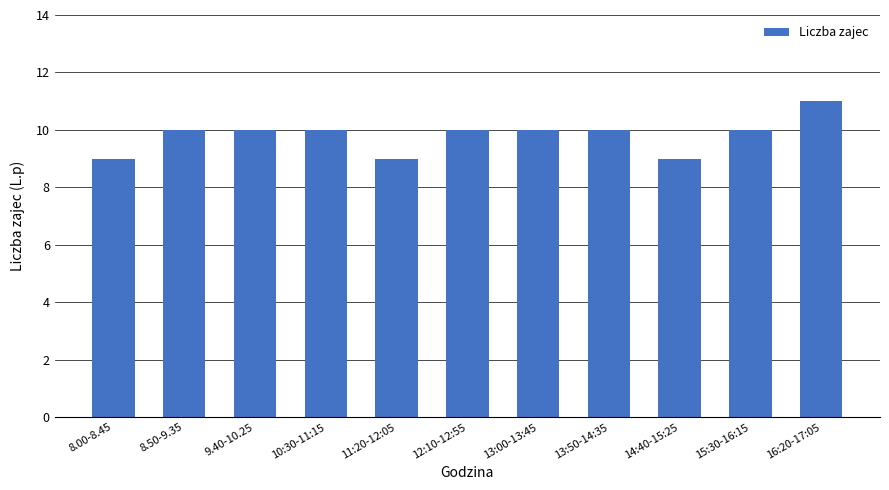

At which category does the chart reach its peak across all series?

16:20-17:05